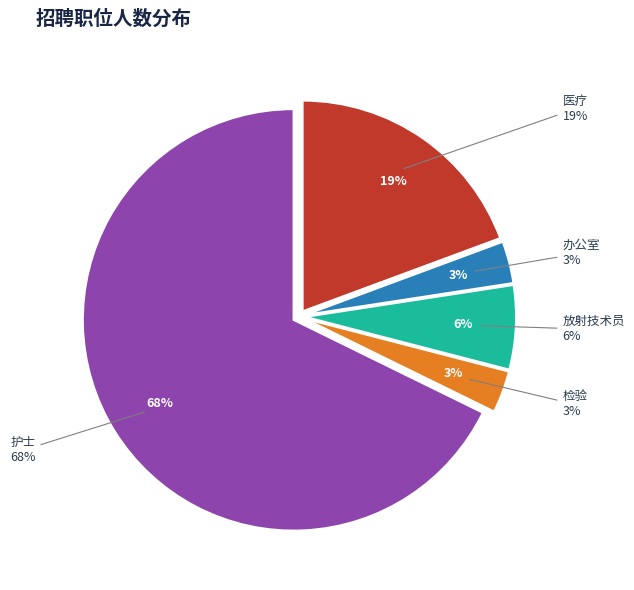

The 护士 slice represents 68% of the pie. True or false?

True